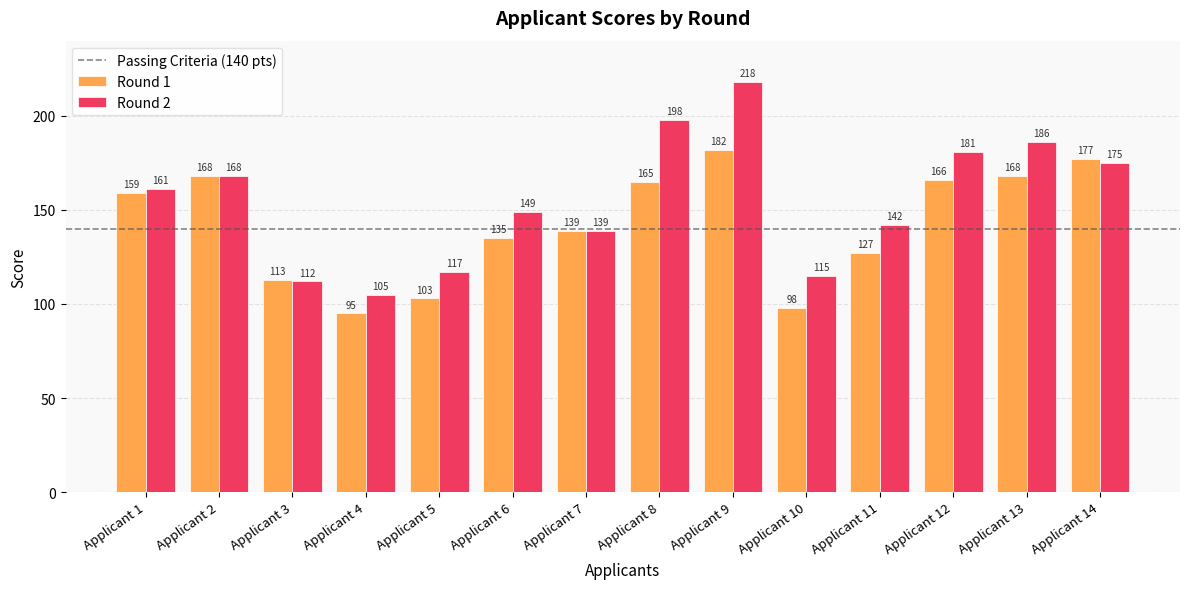

List the series in order of their overall mean, highest first.

Round 2, Round 1